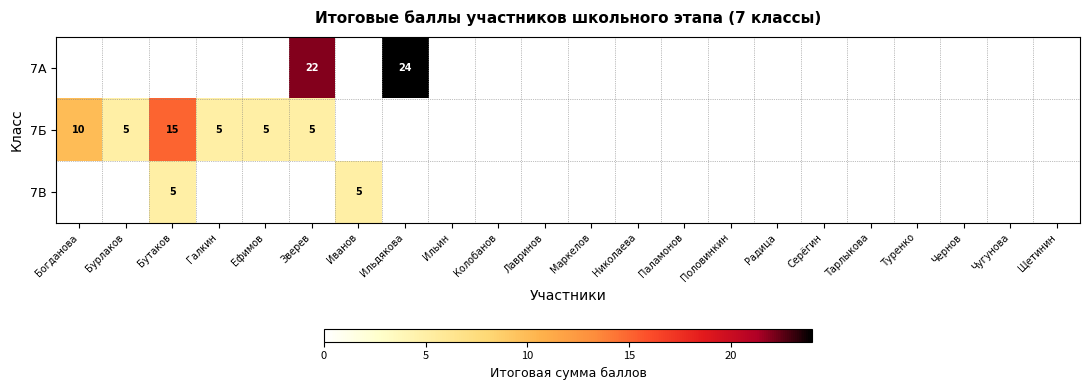

Rank the series at Ильин from lowest to highest value.

7А, 7Б, 7В